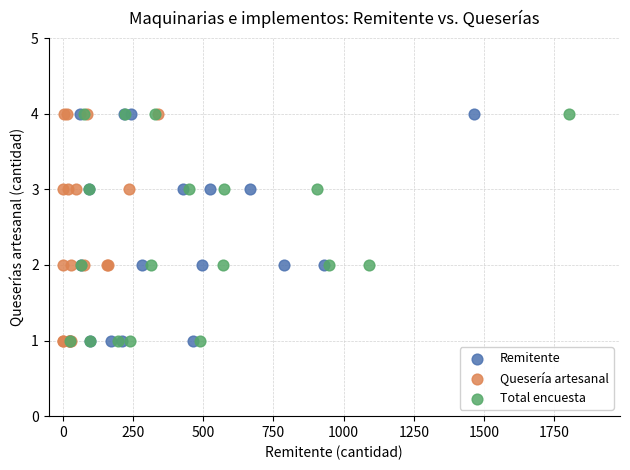

What are all the series names shown in the legend?

Remitente, Quesería artesanal, Total encuesta